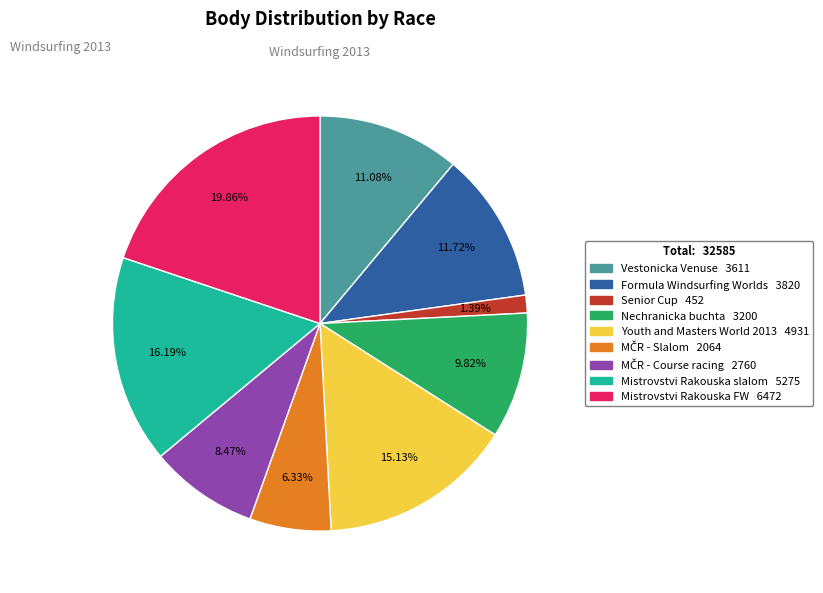

Does any single category account for the majority?

No